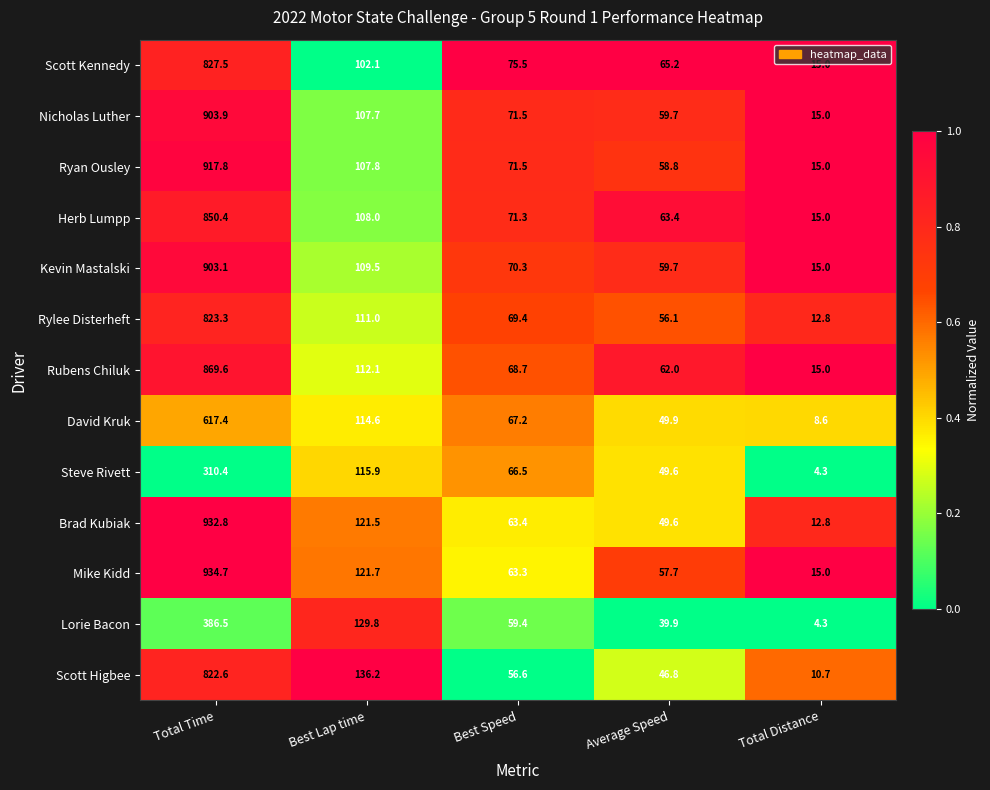

Rank the series by their maximum value, from lowest to highest.

Steve Rivett, Lorie Bacon, David Kruk, Scott Higbee, Rylee Disterheft, Scott Kennedy, Herb Lumpp, Rubens Chiluk, Kevin Mastalski, Nicholas Luther, Ryan Ousley, Brad Kubiak, Mike Kidd